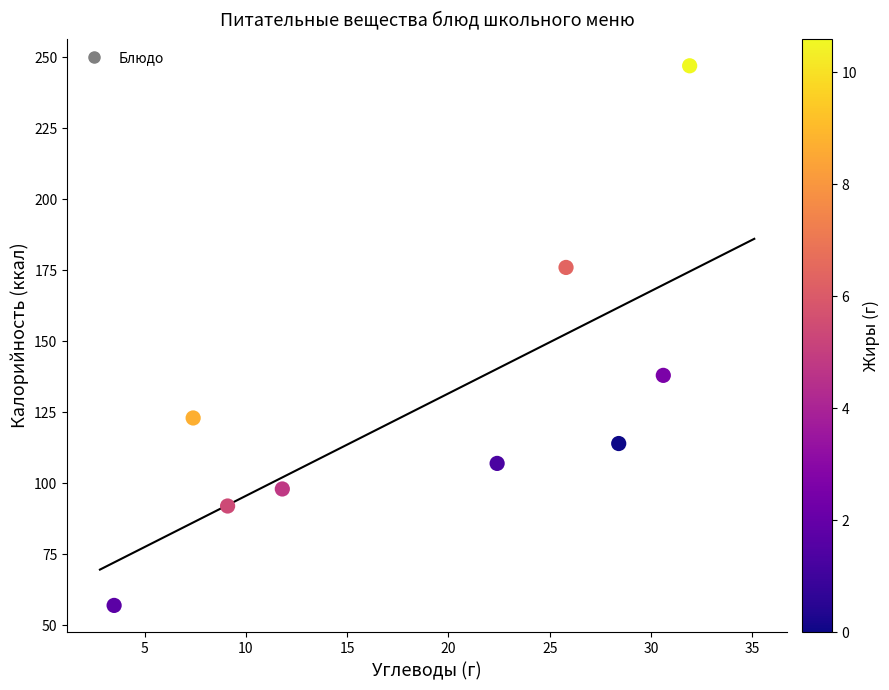

What is the range of Y values (max minus min)?

190